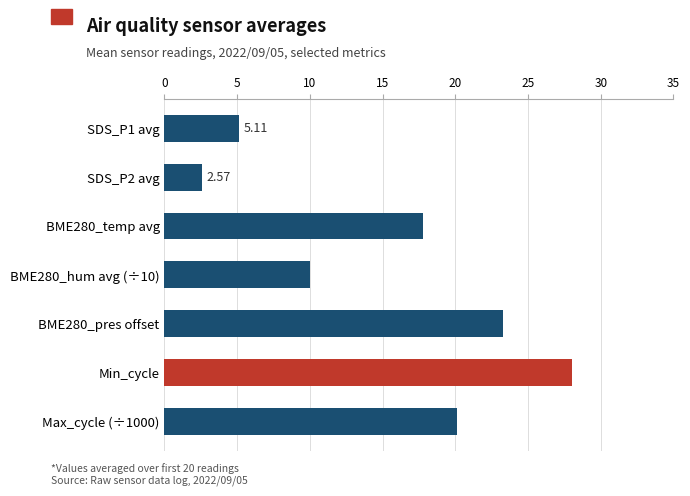

What is the average value?

15.3